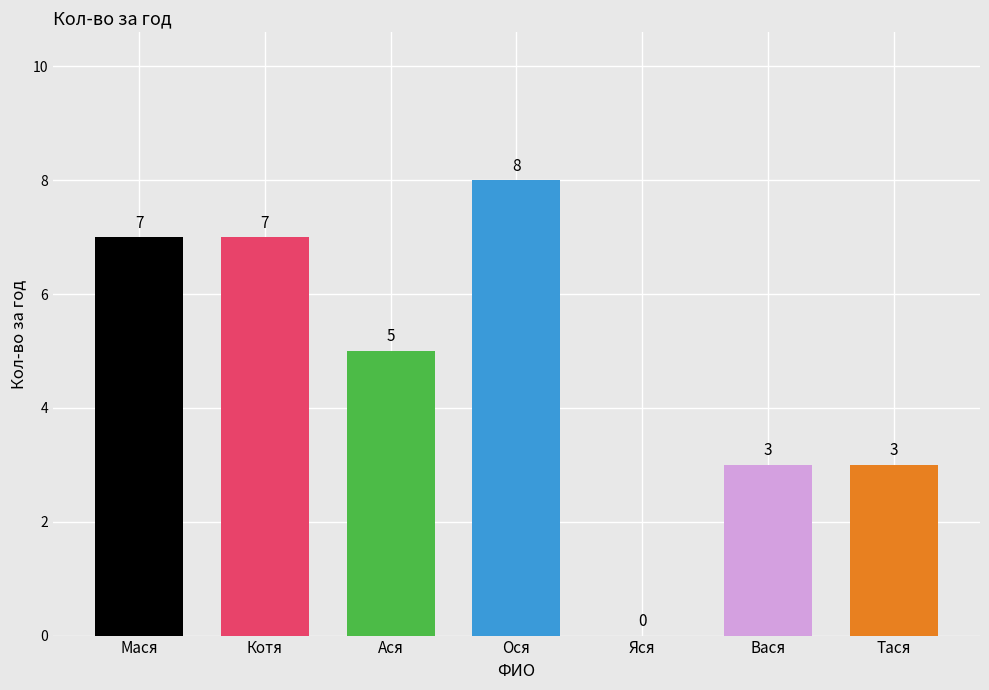

How many positive values are there?

6